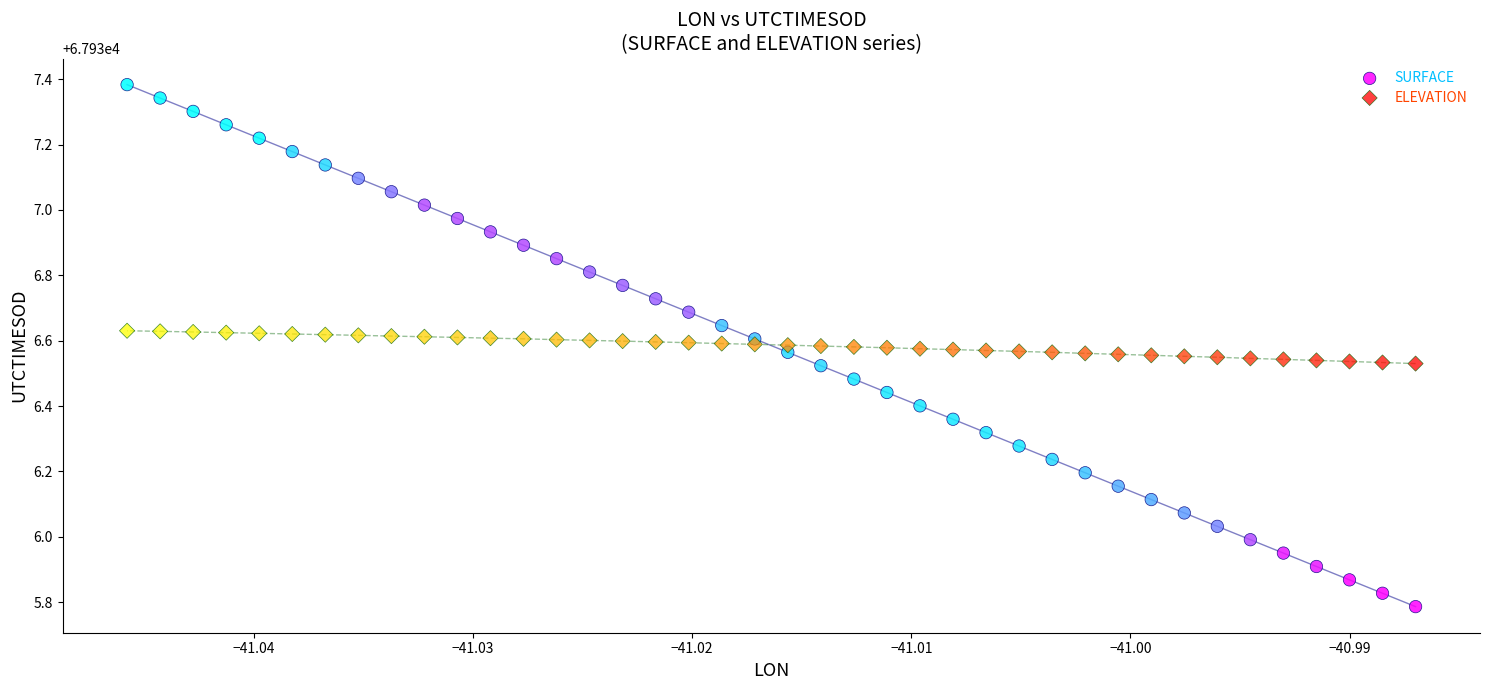

Which series reaches the minimum Y coordinate?

SURFACE